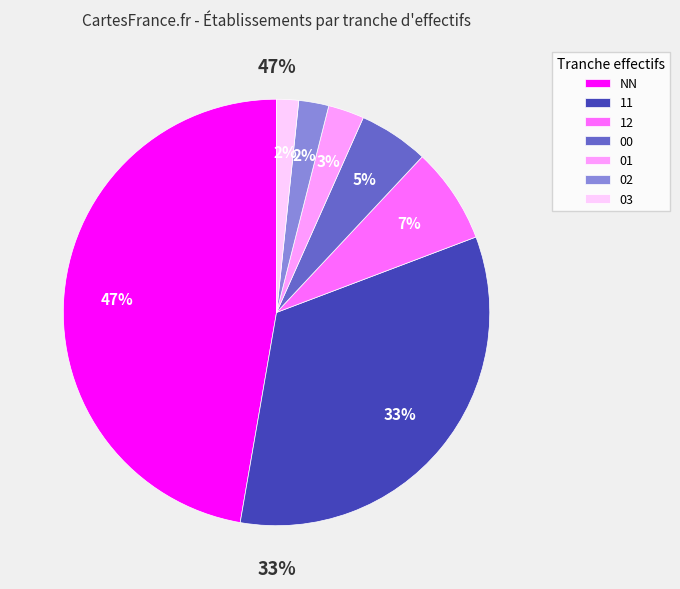

To the nearest percent, what is the average slice percentage?

14%